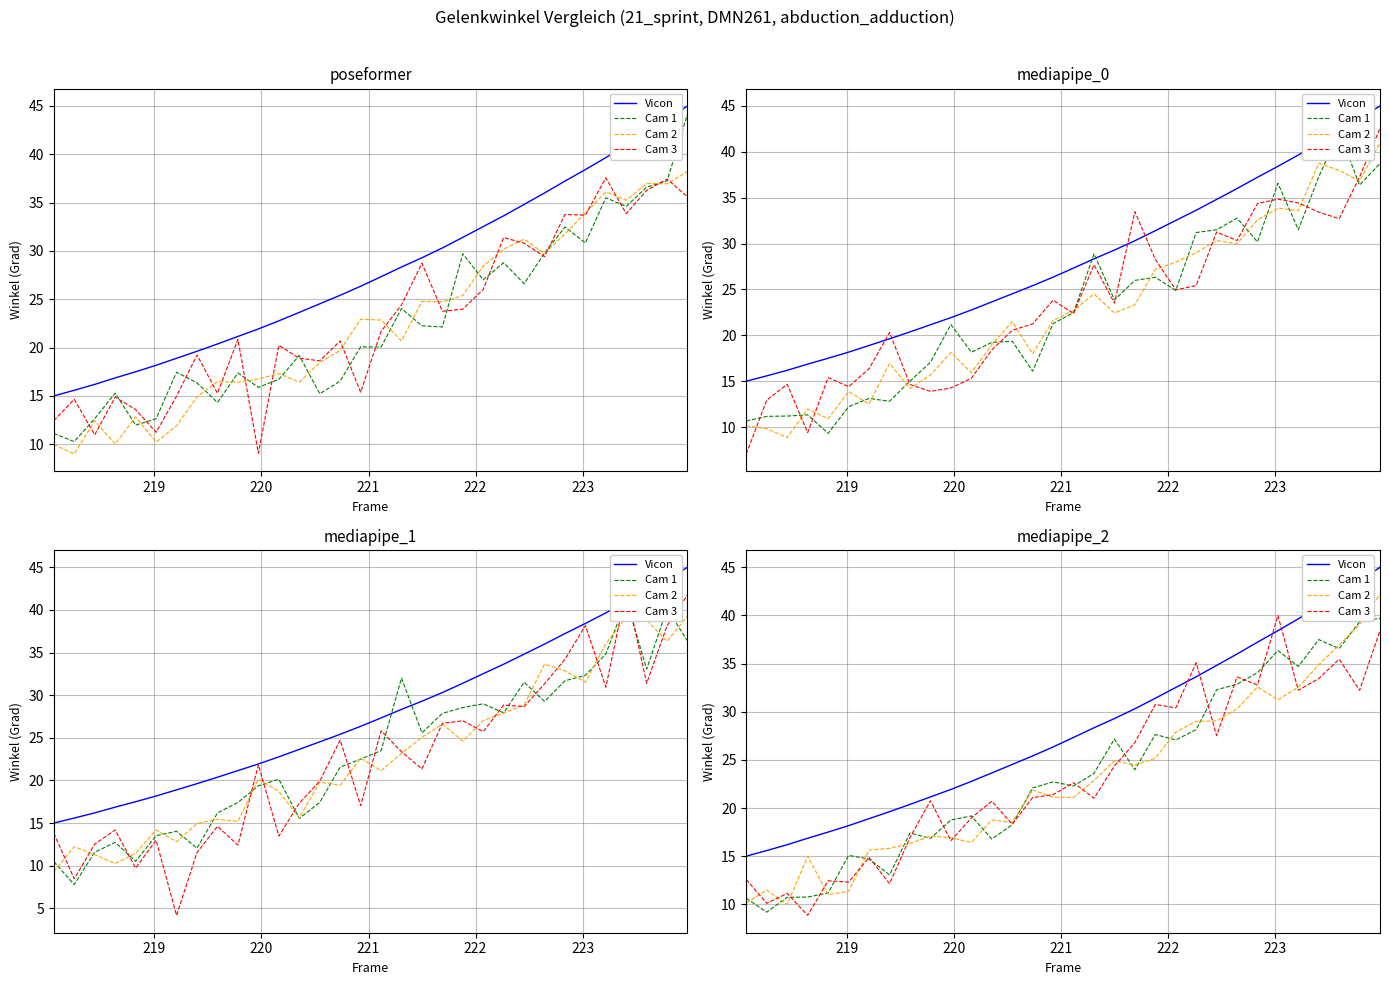

What is the difference between the maximum and minimum values in the Cam 2 series?

32.2